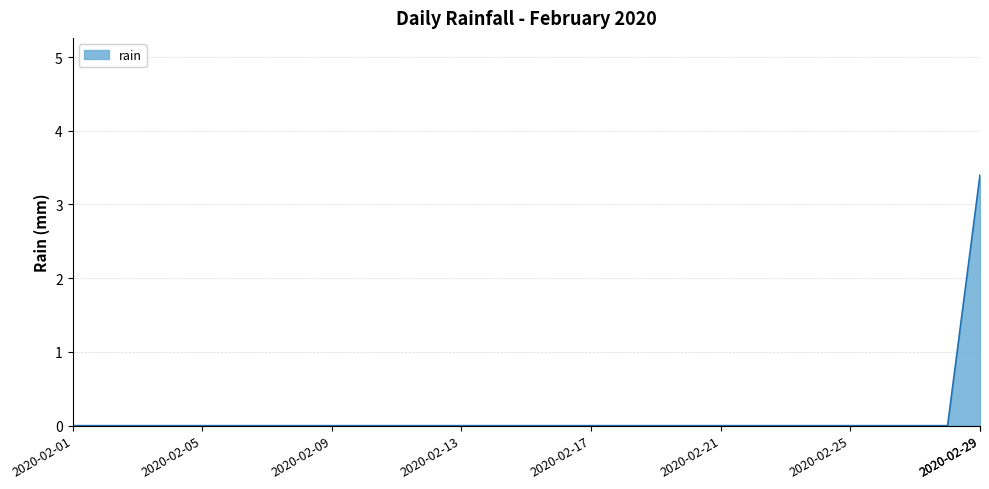

What is the difference between the maximum and minimum values?

3.4